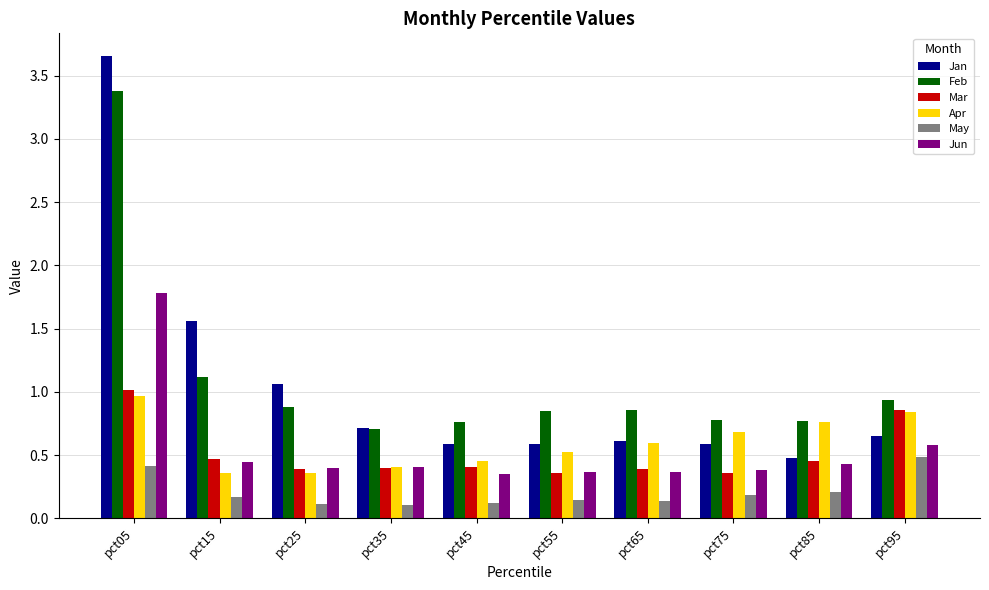

The May series shows 0.2 at pct75. True or false?

True